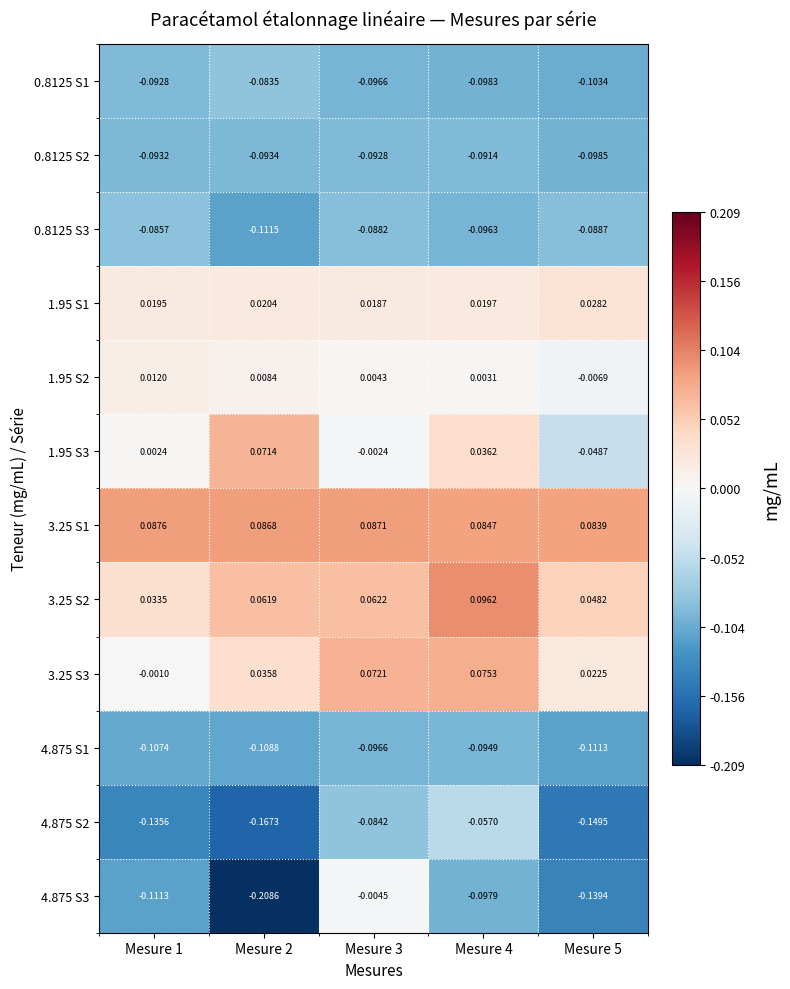

Is the value of 3.25 S1 at Mesure 3 greater than the value of 0.8125 S3 at Mesure 5?

Yes